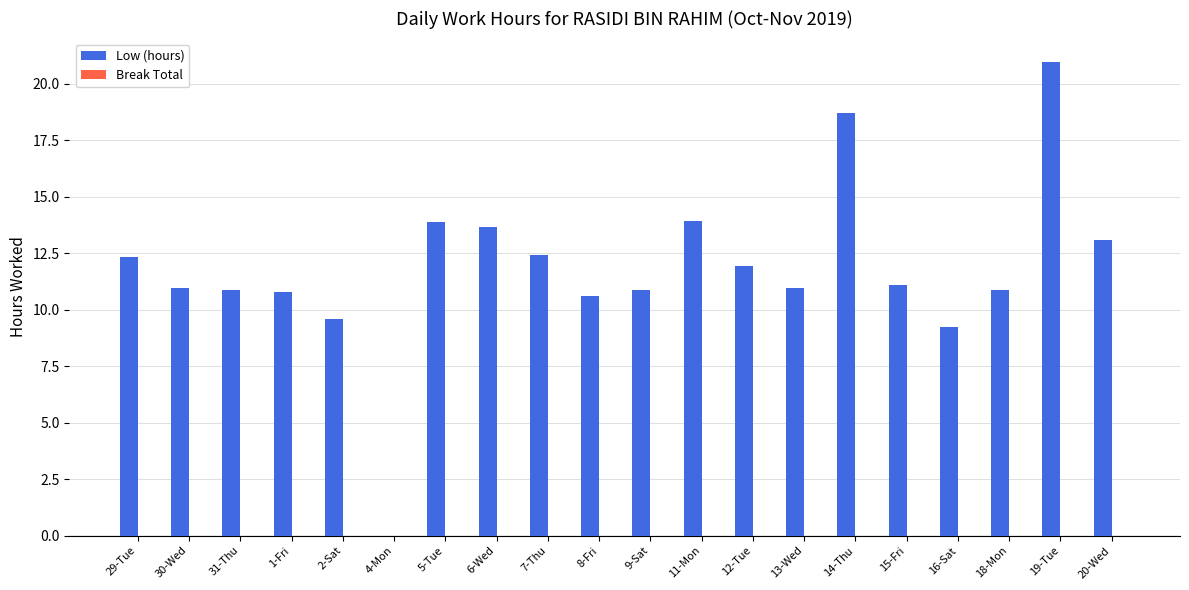

True or false: the data shows 17.8 at 7-Thu.

False